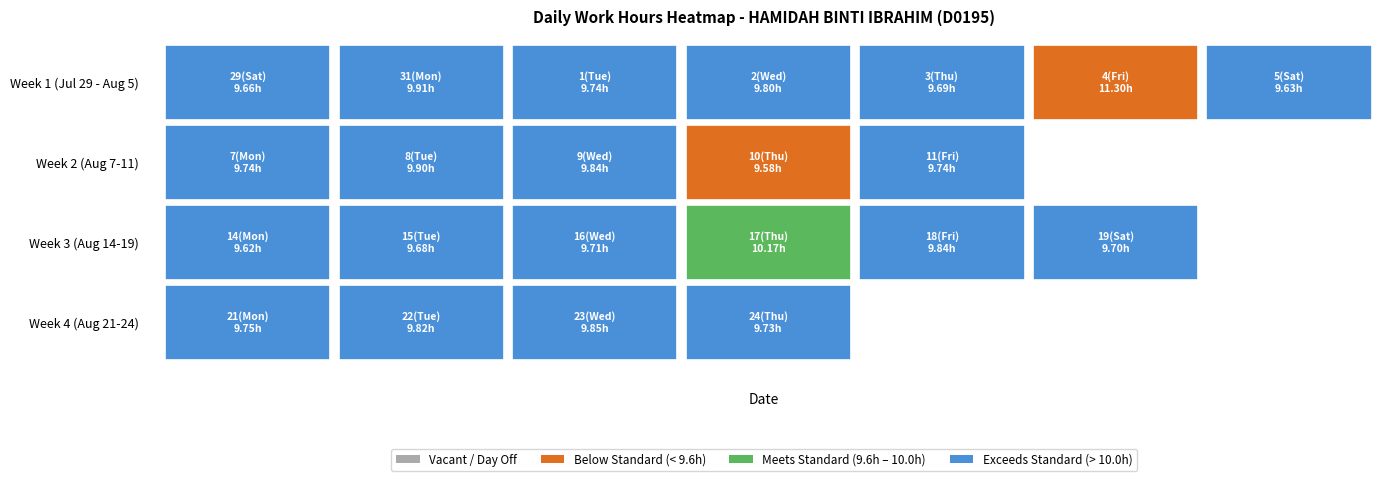

The value at 24 is 14.7. True or false?

False